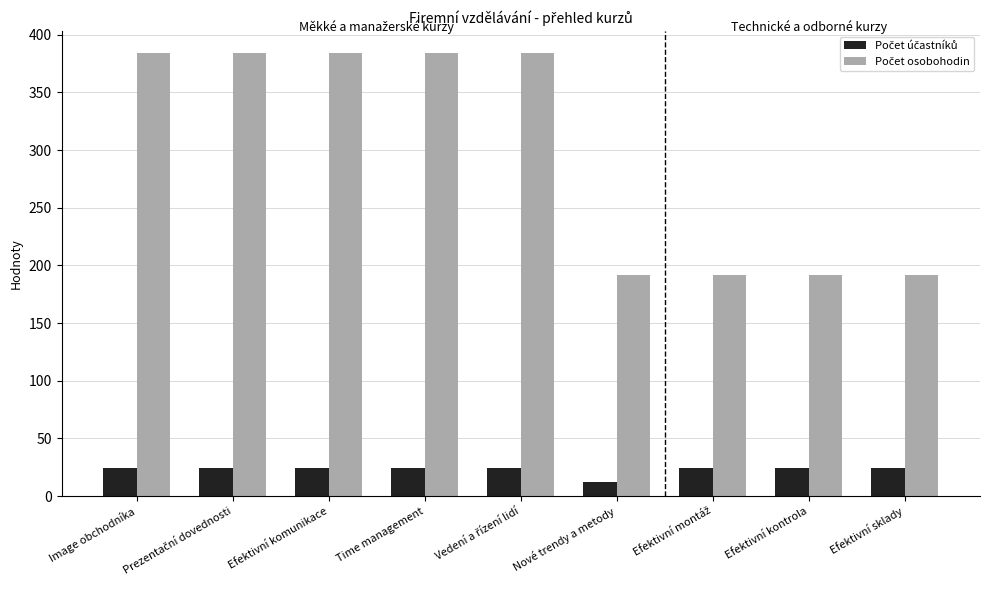

What is the maximum value shown in the chart?

384